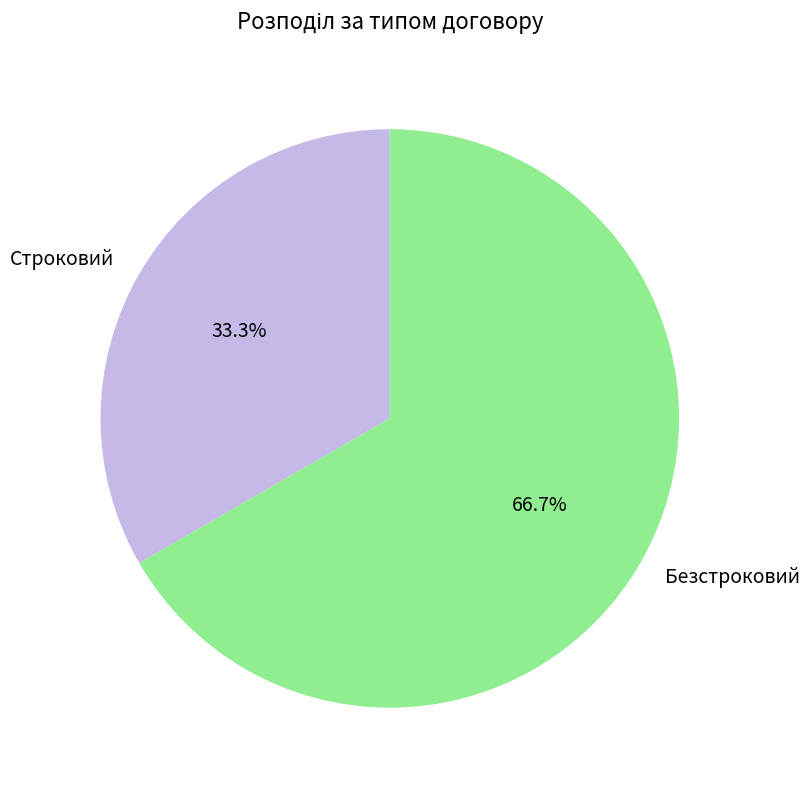

Which has a higher value, Строковий or Безстроковий?

Безстроковий